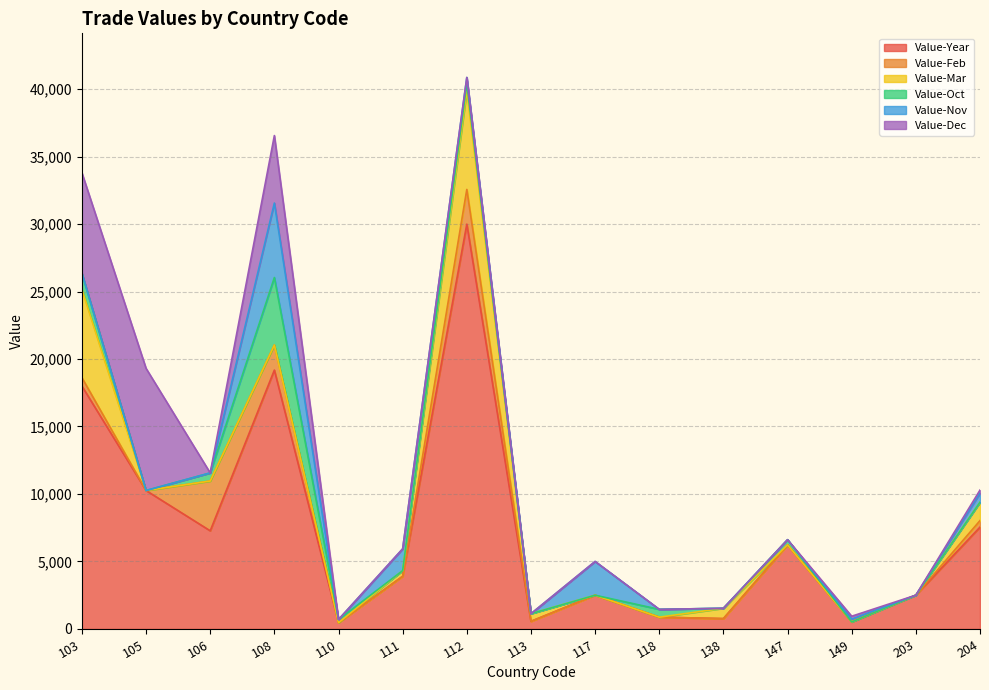

Reading left to right, extract all data points from this chart.

Value-Year: 17994	10257	7272	19177	462	3901	29991	565	2500	873	766	6228	522	2503	7544
Value-Feb: 624	0	3688	1857	0	0	2570	0	0	0	0	0	0	0	485
Value-Mar: 6537	0	0	0	0	420	7309	565	0	0	766	0	0	0	1359
Value-Oct: 1200	0	600	5000	237	0	541	0	0	579	0	386	0	0	0
Value-Nov: 0	0	0	5519	0	1614	446	0	2500	0	0	0	211	0	670
Value-Dec: 7440	9048	0	5000	0	0	0	0	0	0	0	0	211	0	233